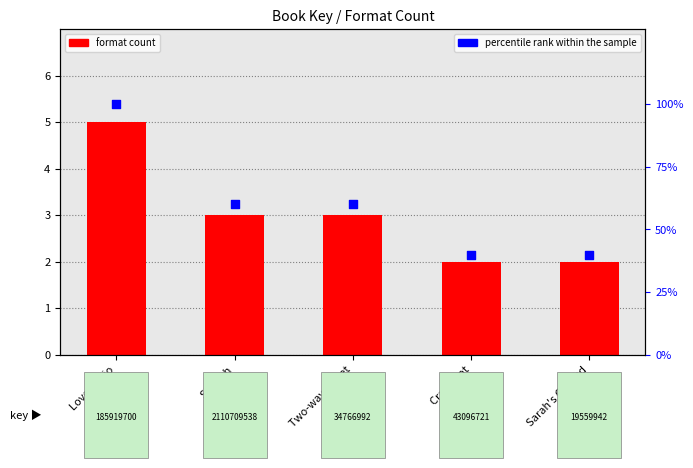

Which series has the widest spread of Y values?

percentile rank within the sample